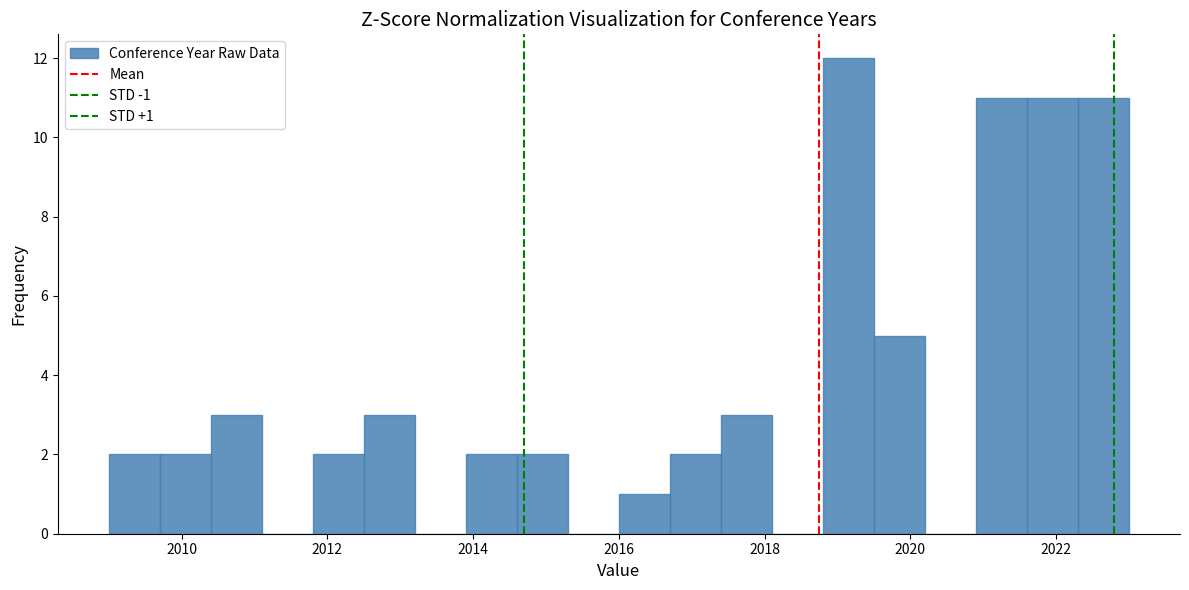

Read against the x-axis, roughly where is the centre of the tallest bar?

2019.2